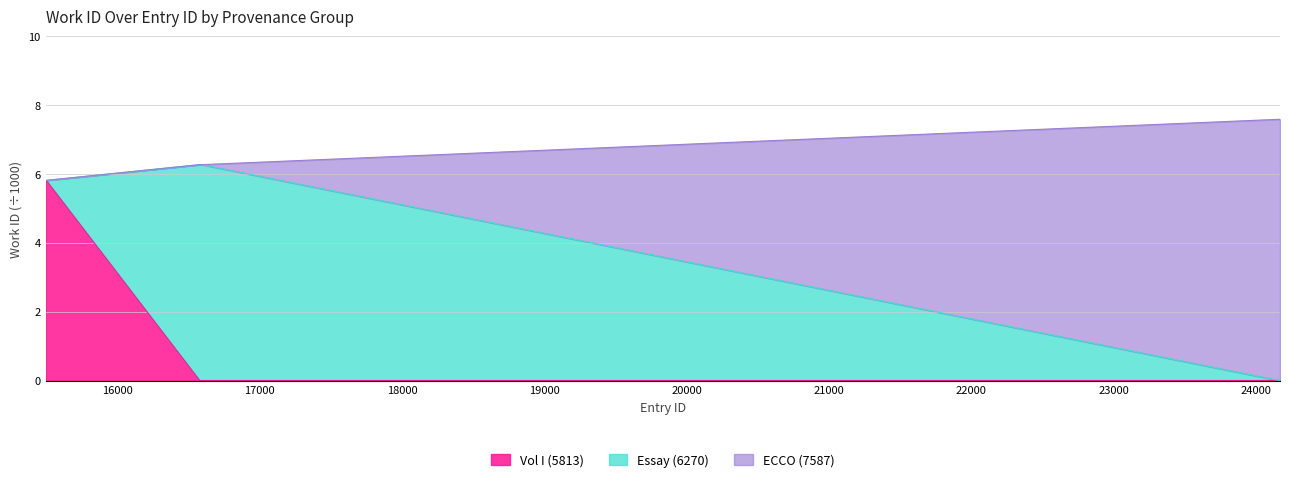

Which category has the lowest value in the id series?

24163